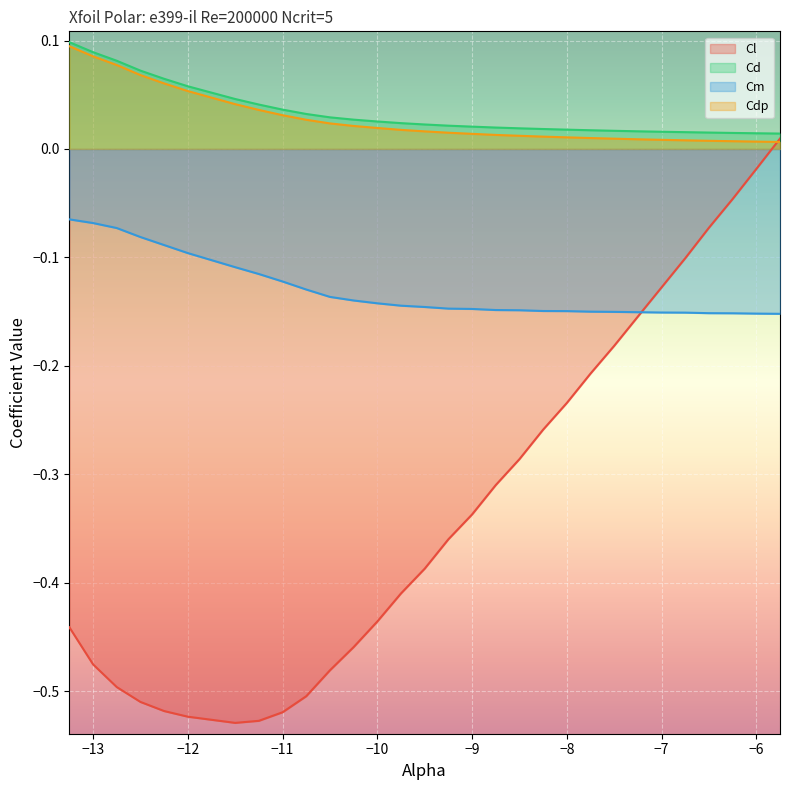

How many lines are shown in the chart?

4